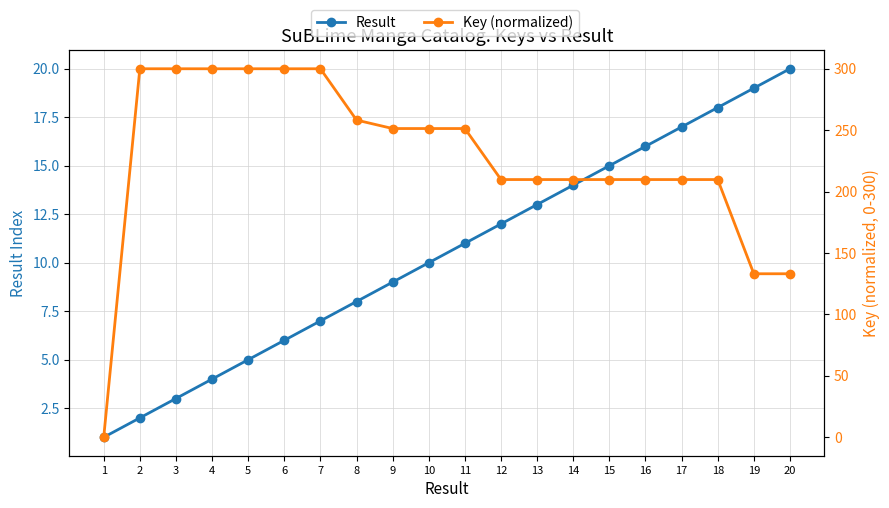

At which label is Key (normalized) closest to 150?

19